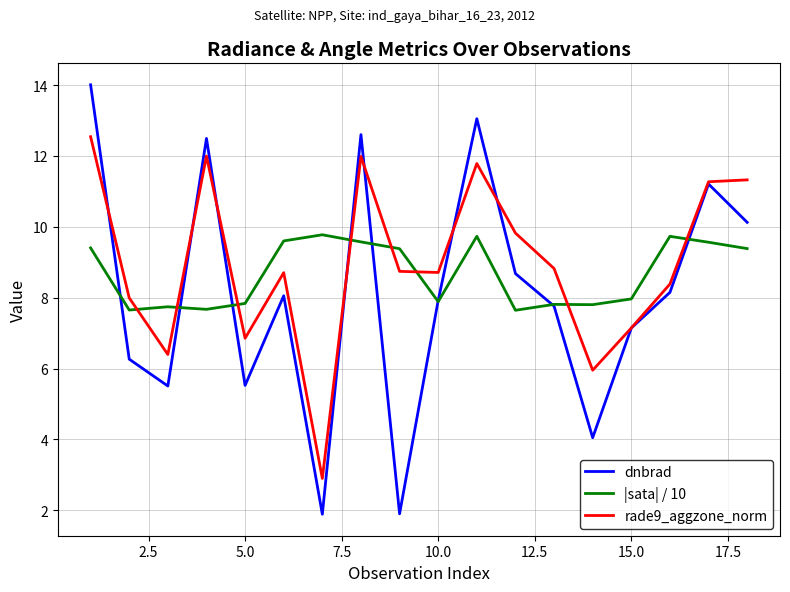

After their last crossing, which series has the higher values: rade9_aggzone_norm or |sata| / 10?

rade9_aggzone_norm